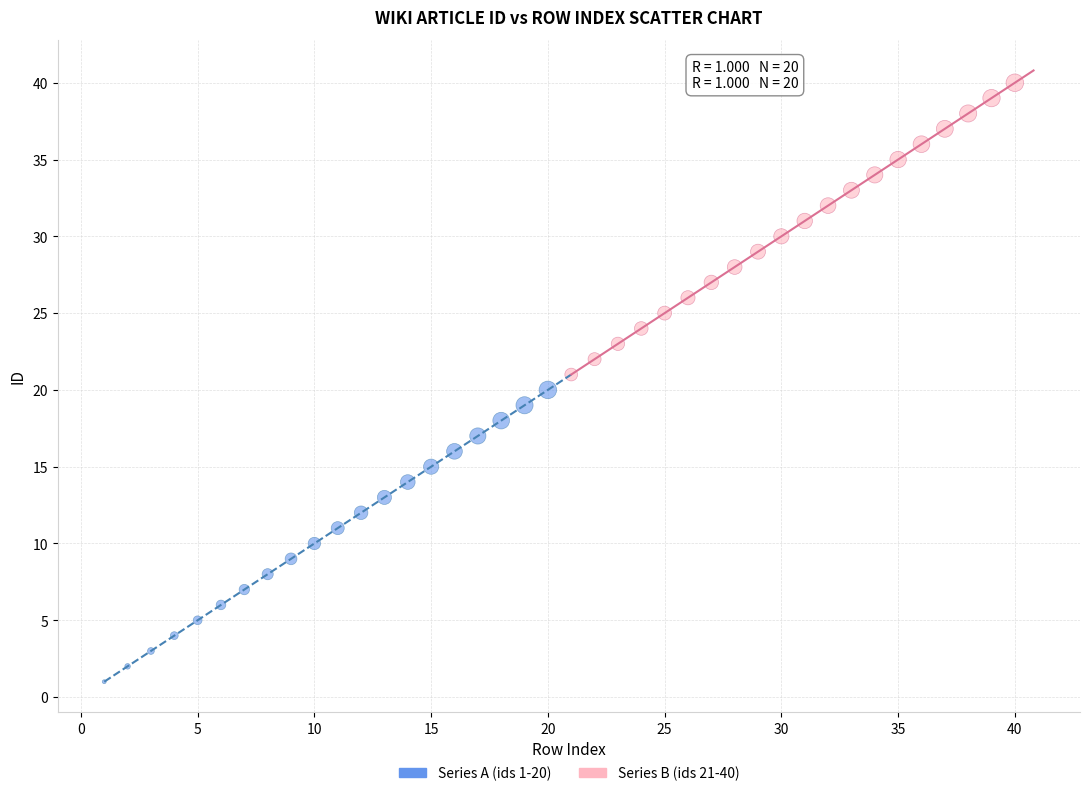

Which series contains the highest Y value?

Series B (ids 21-40)